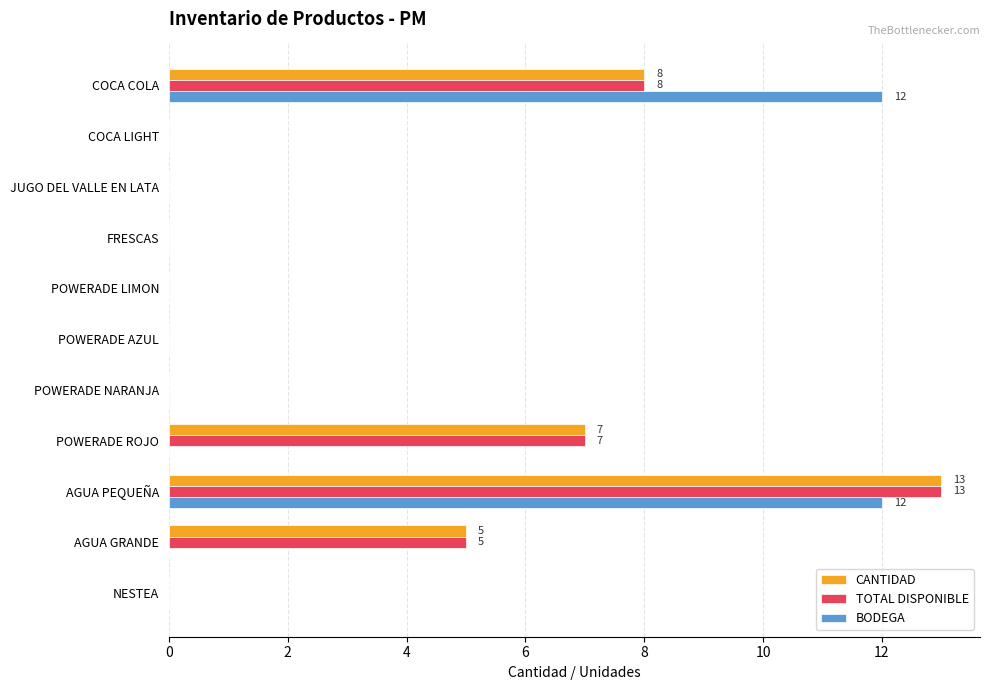

The CANTIDAD series shows 5 at POWERADE NARANJA. True or false?

False